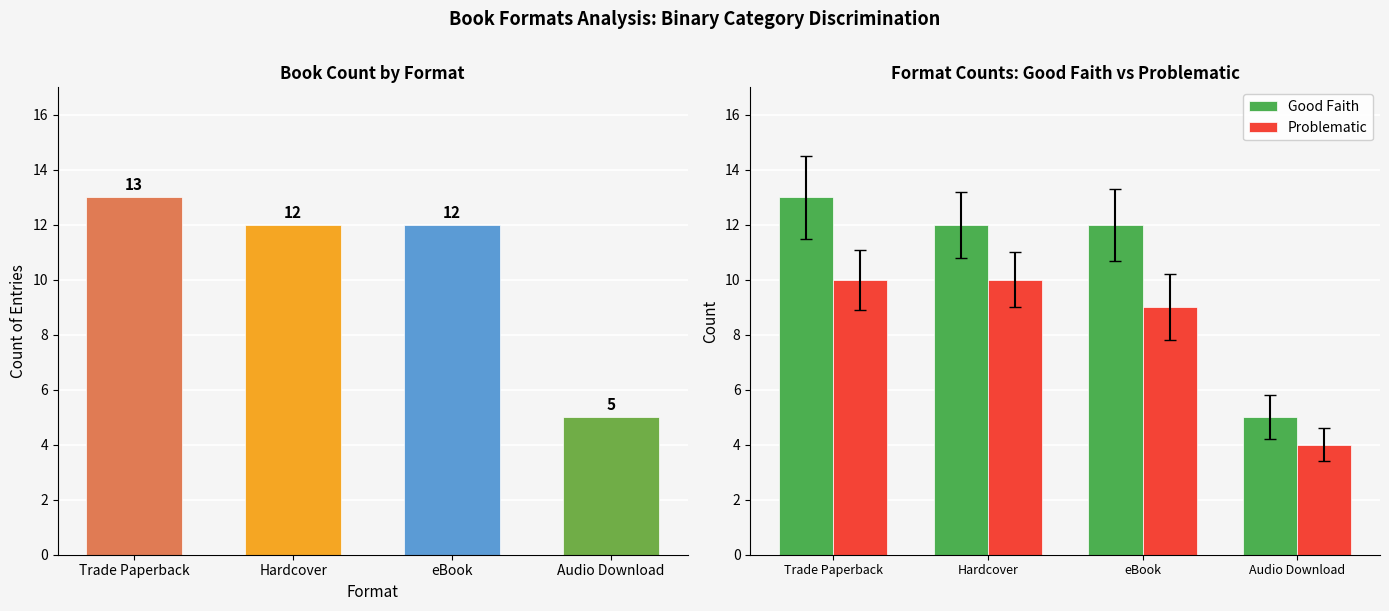

At Trade Paperback, list the series in order from smallest to largest.

Problematic, Good Faith